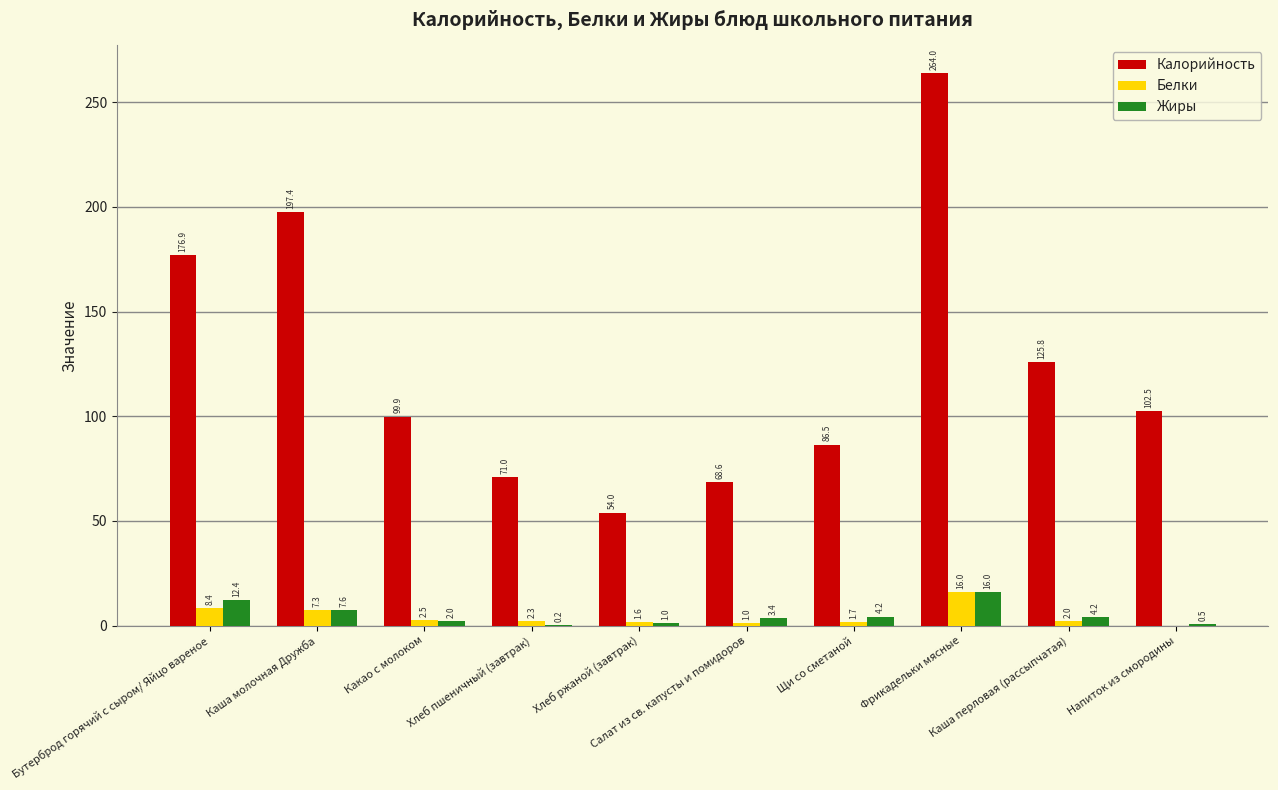

Which series has the largest total across all categories?

Калорийность